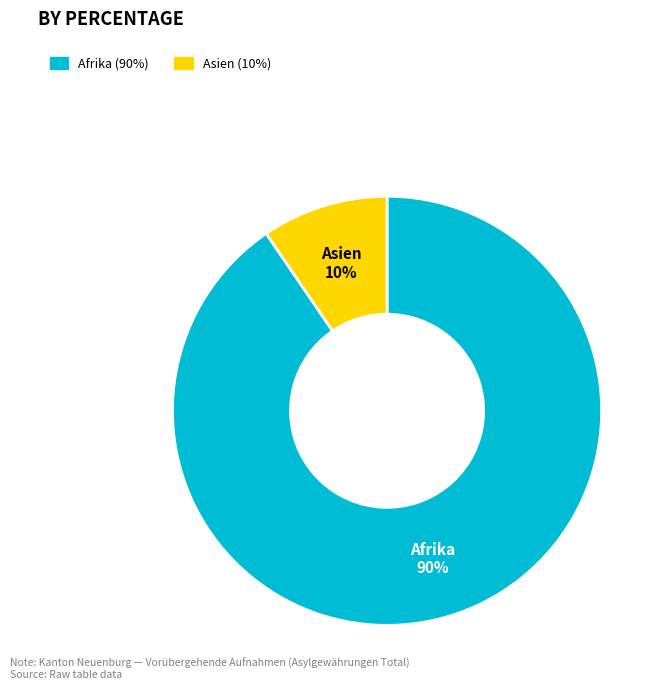

Count the number of slices in the pie.

2